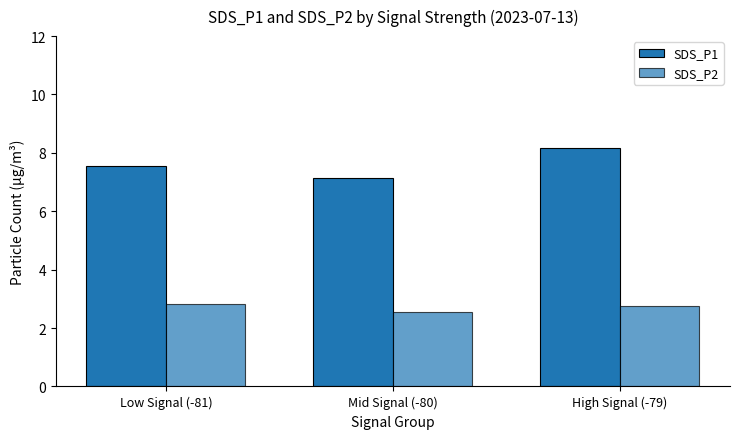

Does the chart contain any negative values?

No